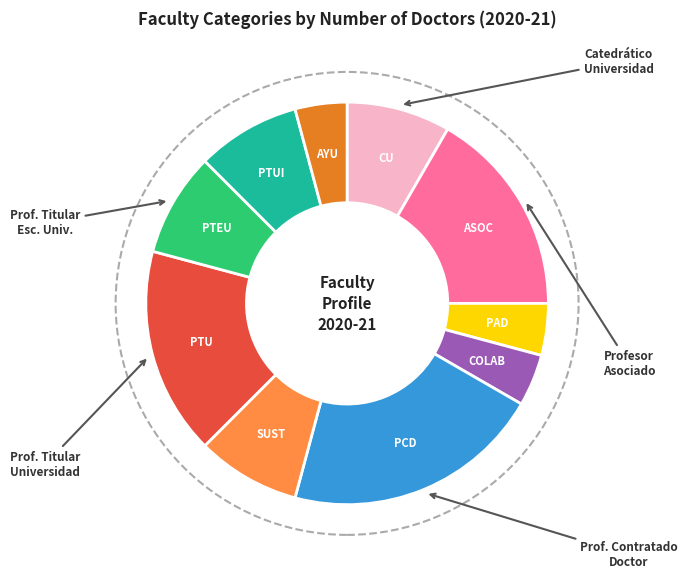

Is there a majority slice in this chart?

No